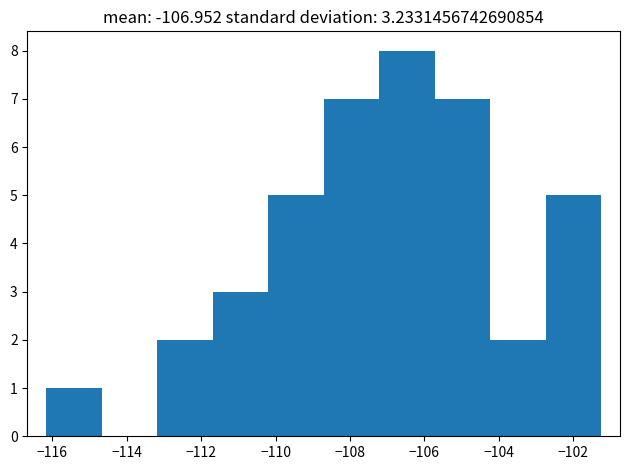

Reading left to right, list every bar in this chart as the range it spans on the x-axis followed by its height. Neither the bar edges nor the heights are printed on the chart, so give them approximately, as read against the axes.

-116.2 to -114.6: 1
-114.6 to -113.2: 0
-113.2 to -111.6: 2
-111.6 to -110.2: 3
-110.2 to -108.8: 5
-108.8 to -107.2: 7
-107.2 to -105.8: 8
-105.8 to -104.2: 7
-104.2 to -102.8: 2
-102.8 to -101.2: 5